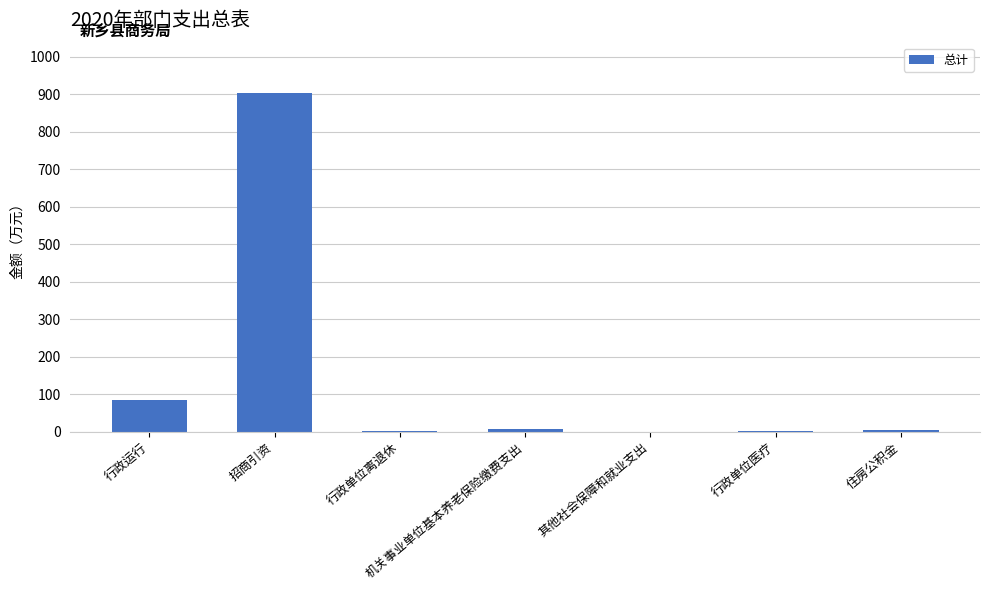

The chart shows a value of 84.8 at 行政运行. True or false?

True